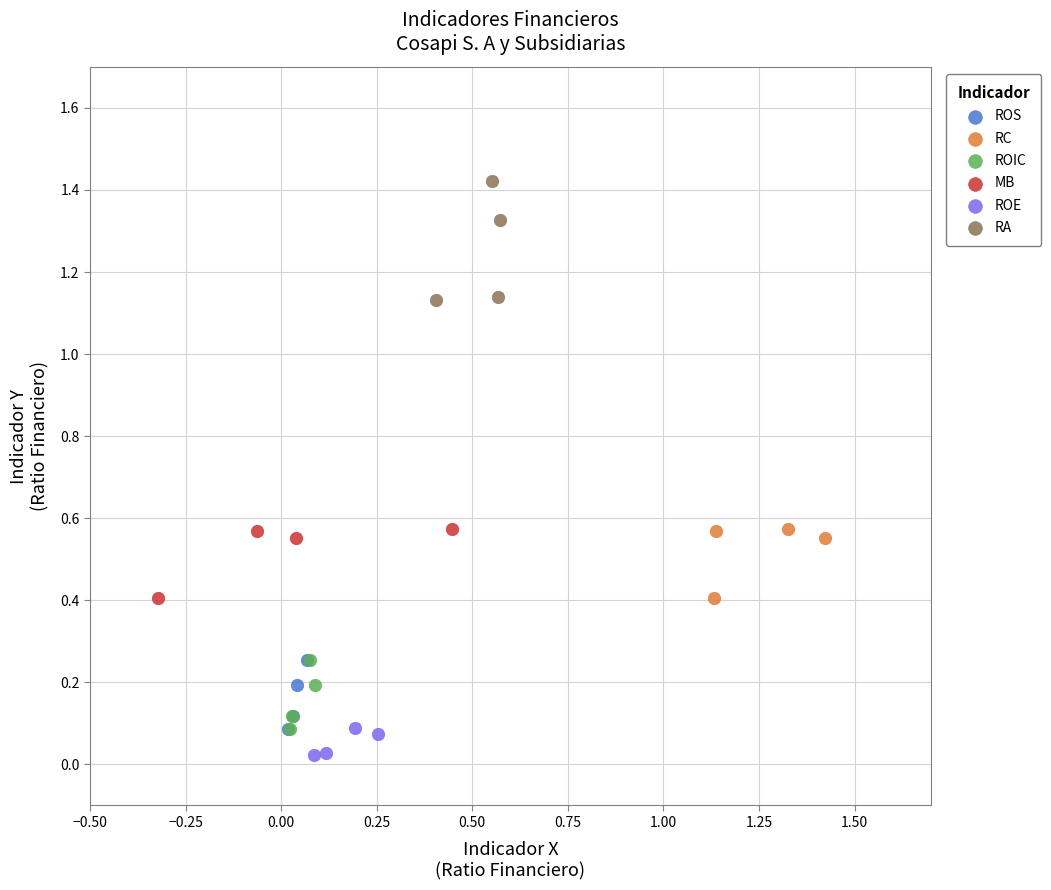

Which series reaches the maximum Y coordinate?

RA